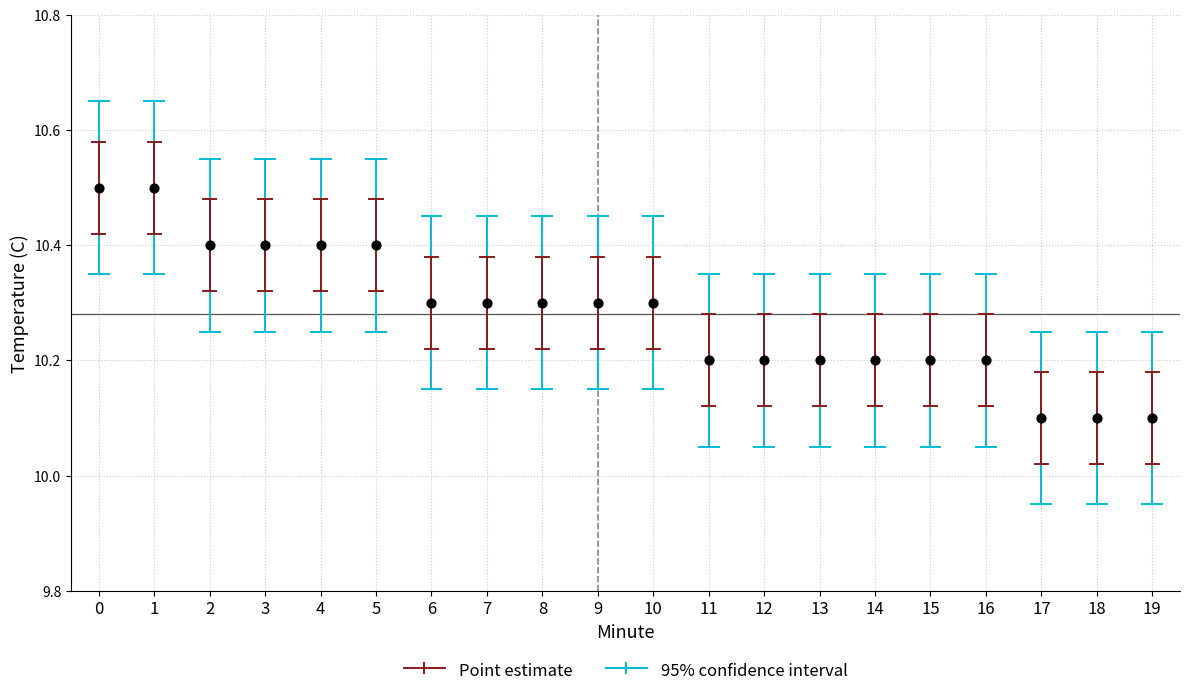

What is the range of Y values (max minus min)?

0.4